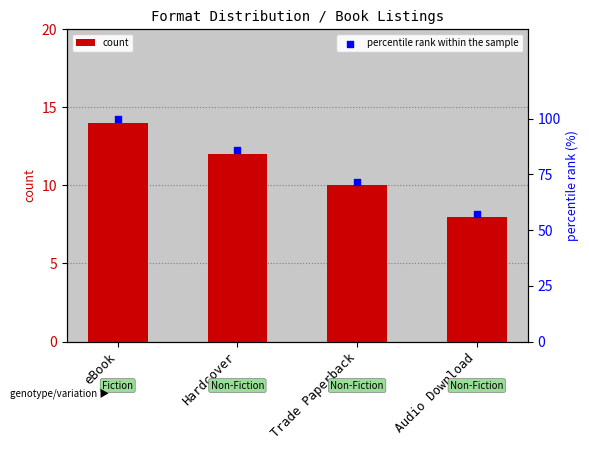

Is the value of percentile rank within the sample at Hardcover greater than the value of count at Audio Download?

Yes